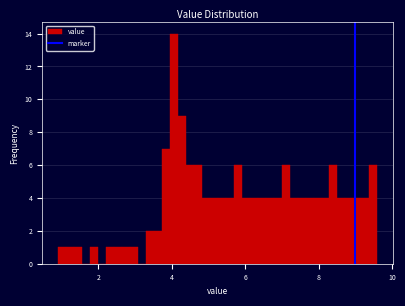

Around what value on the x-axis is the tallest bar? Give the approximate position of its centre, as read against the axis.

4.0